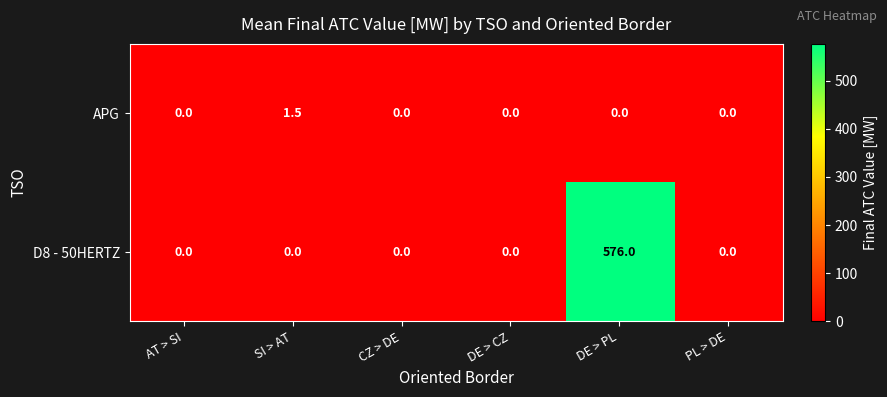

List the series in order of their overall mean, highest first.

D8 - 50HERTZ, APG